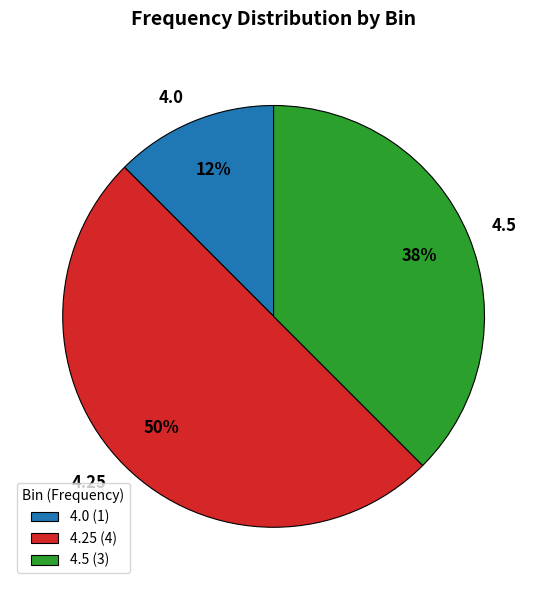

Count the number of slices in the pie.

3